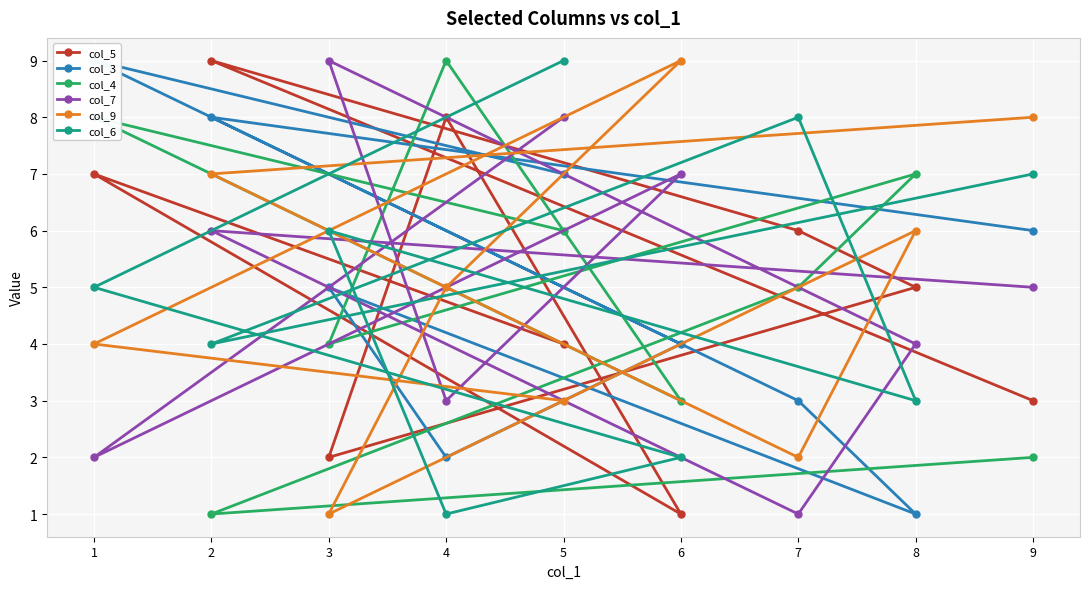

The value of col_5 at 7 is 10. True or false?

False